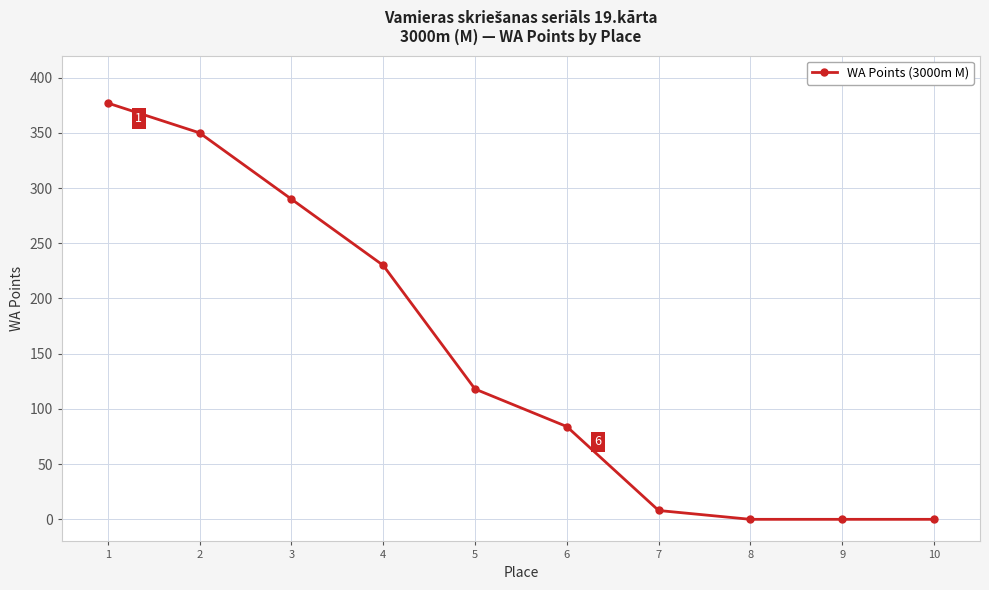

Is it true that the value at 3 is 480?

False